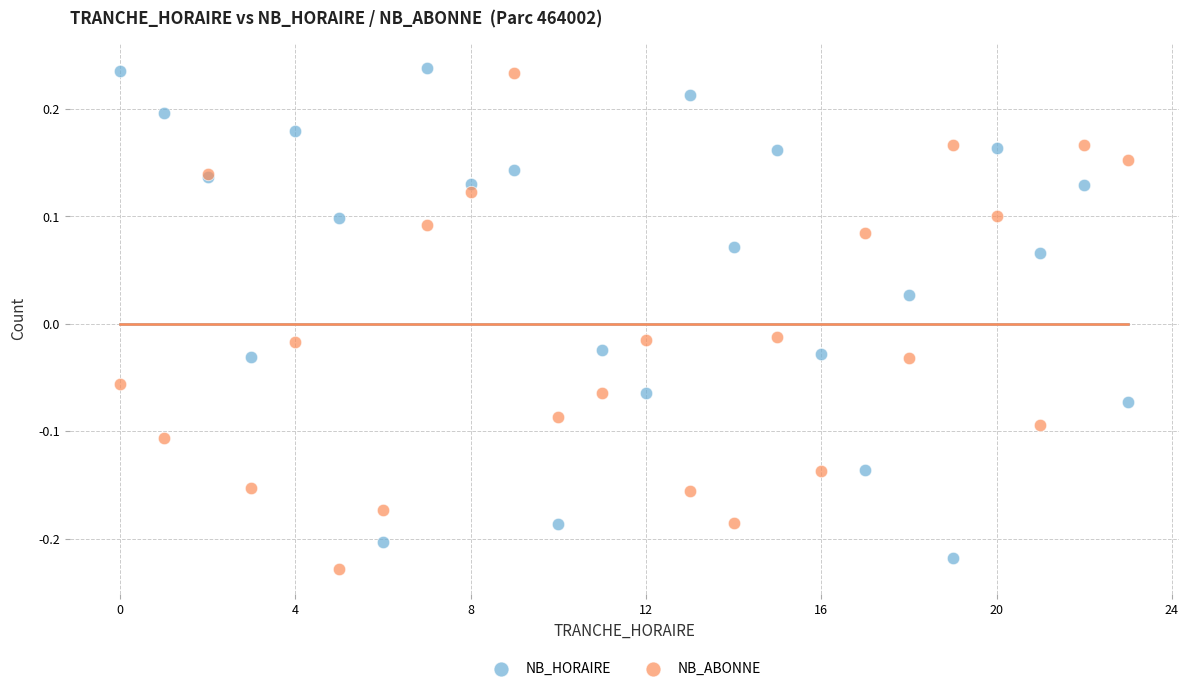

Which series has the largest Y range (max minus min)?

NB_ABONNE